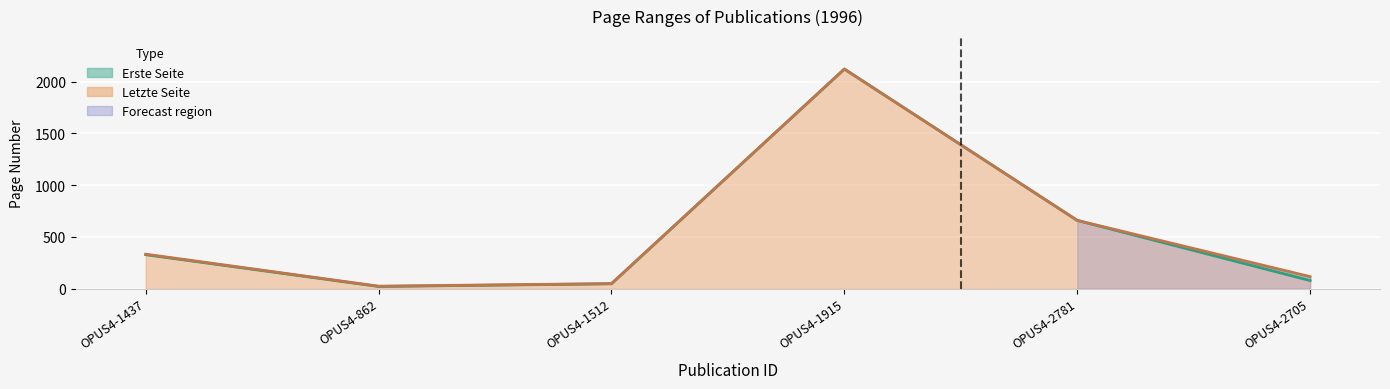

The Letzte Seite (line) series shows 49 at OPUS4-1512. True or false?

True